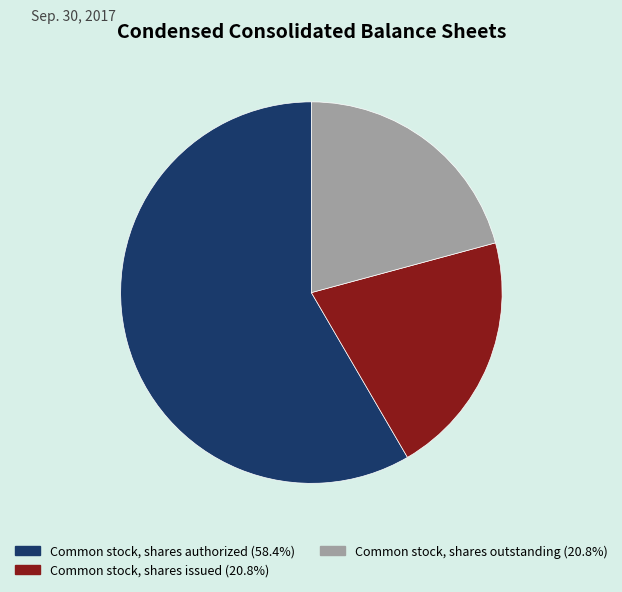

Count the number of slices in the pie.

3